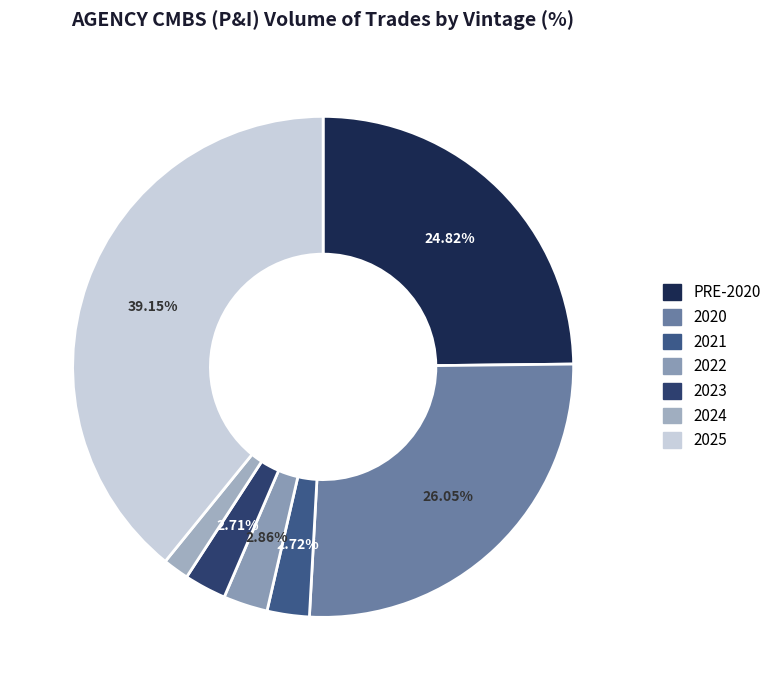

To the nearest percent, what is the difference between the 2025 and 2022 slice percentages?

36%